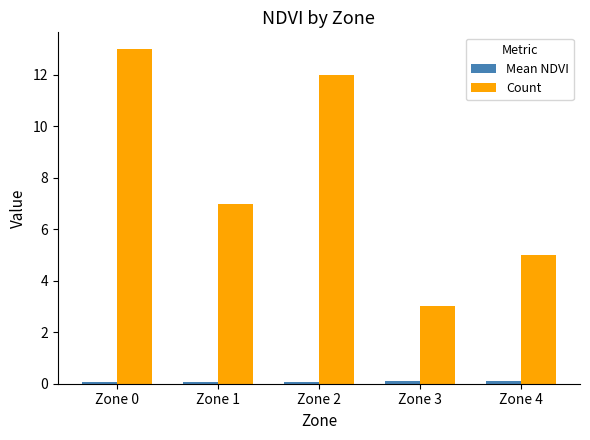

At how many categories does at least one series exceed 10?

2